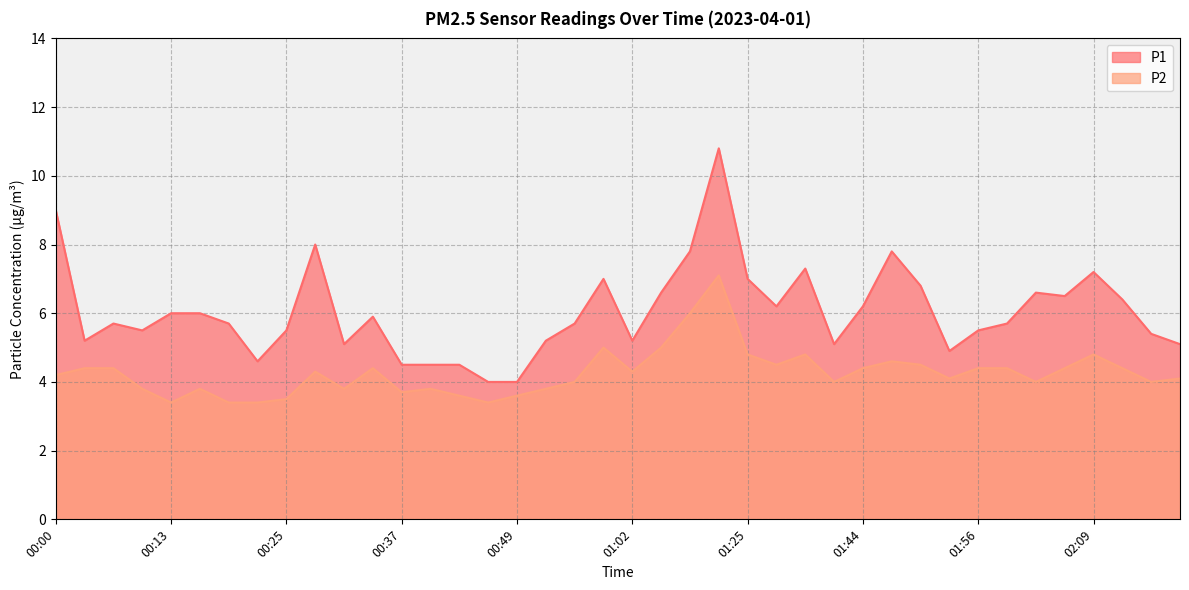

What position from the left is 00:58?

20